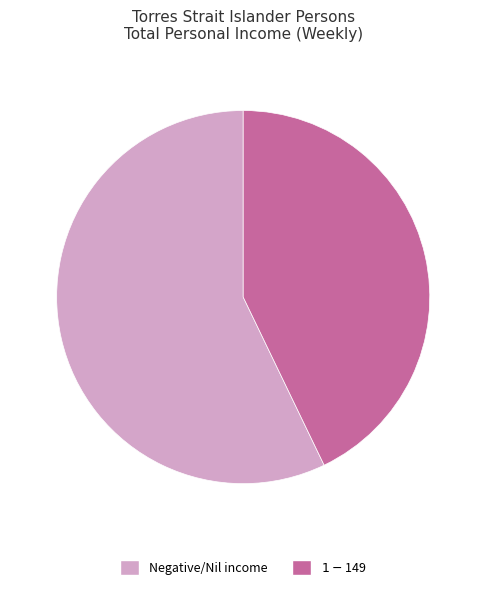

Does Negative/Nil income account for over 50% of the chart?

Yes